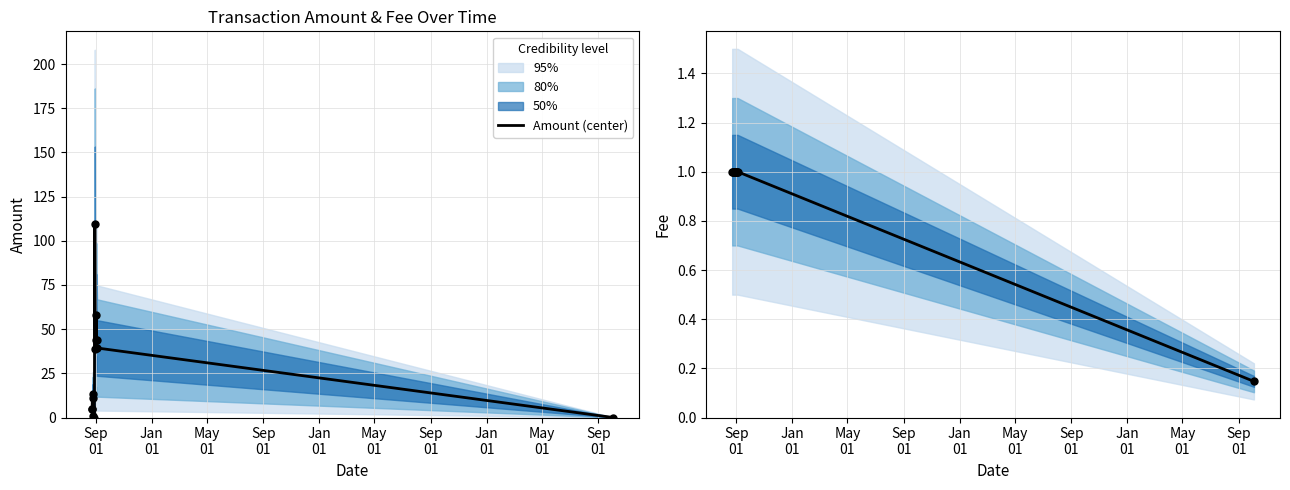

At how many categories does at least one series exceed 97?

1